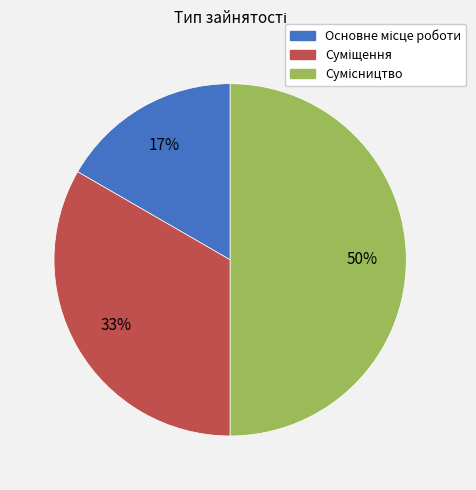

To the nearest percent, what is the difference between the largest and smallest slice percentages?

33%